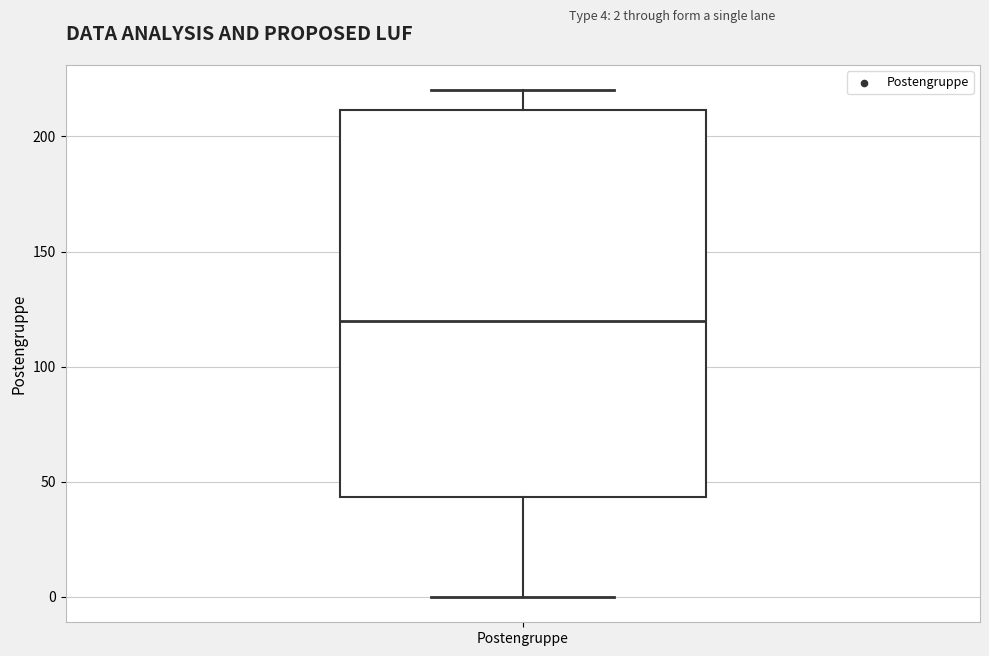

Where is the upper edge of the box for Postengruppe on the y-axis? The values are not printed on the chart, so give them approximately, as read against the axis.

210